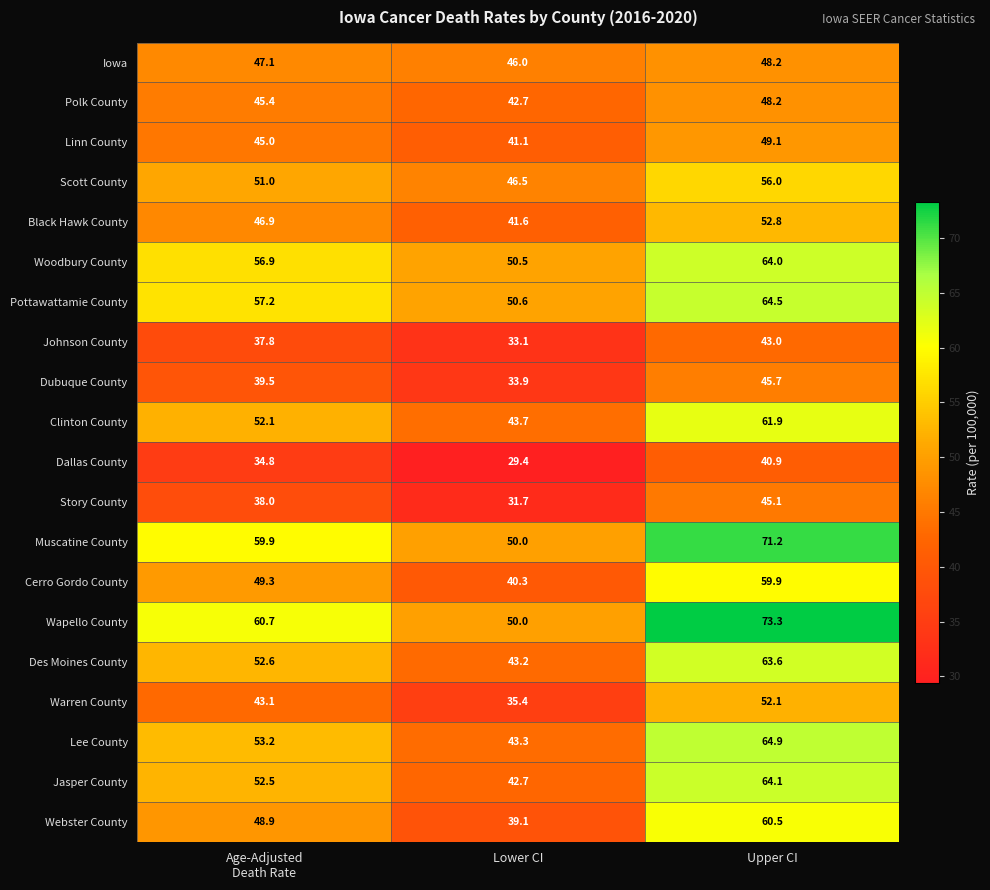

The Muscatine County series shows 34.0 at Lower CI. True or false?

False